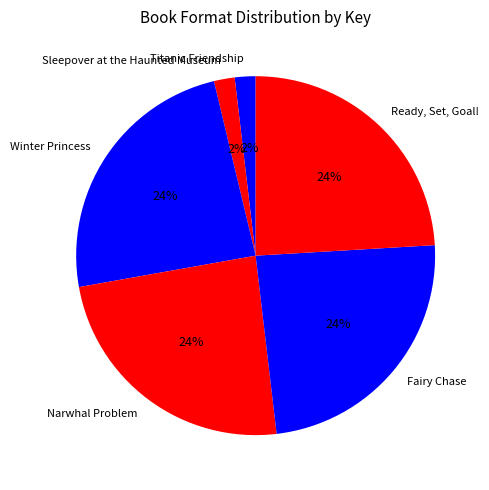

To the nearest percent, what is the average slice percentage?

17%